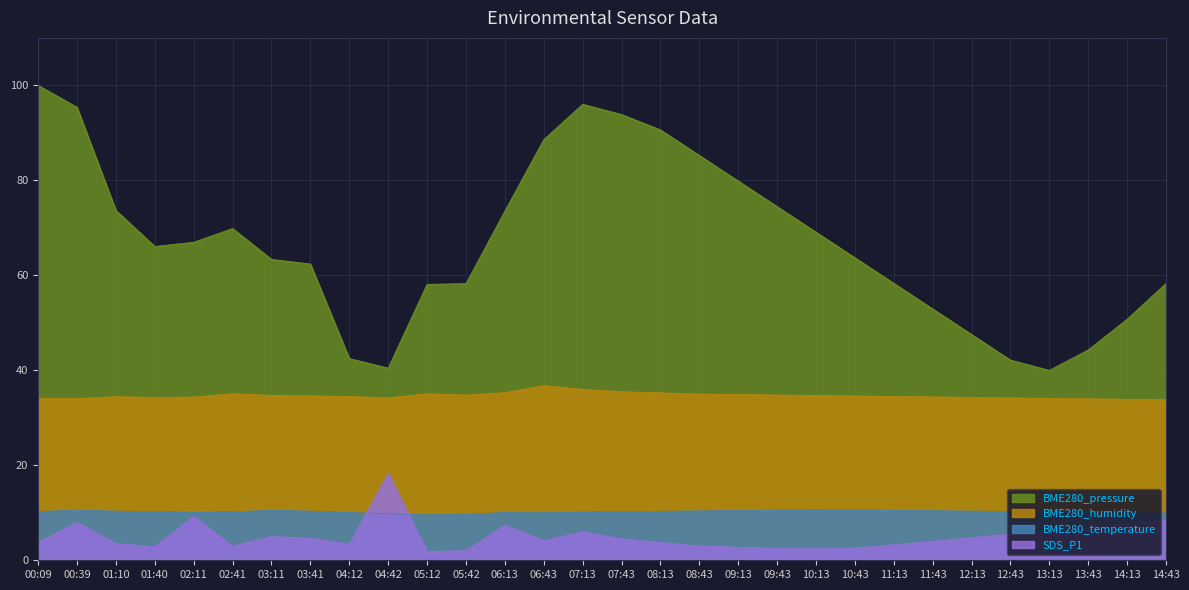

Rank the series at 04:42 from lowest to highest value.

BME280_temperature, SDS_P1, BME280_humidity, BME280_pressure